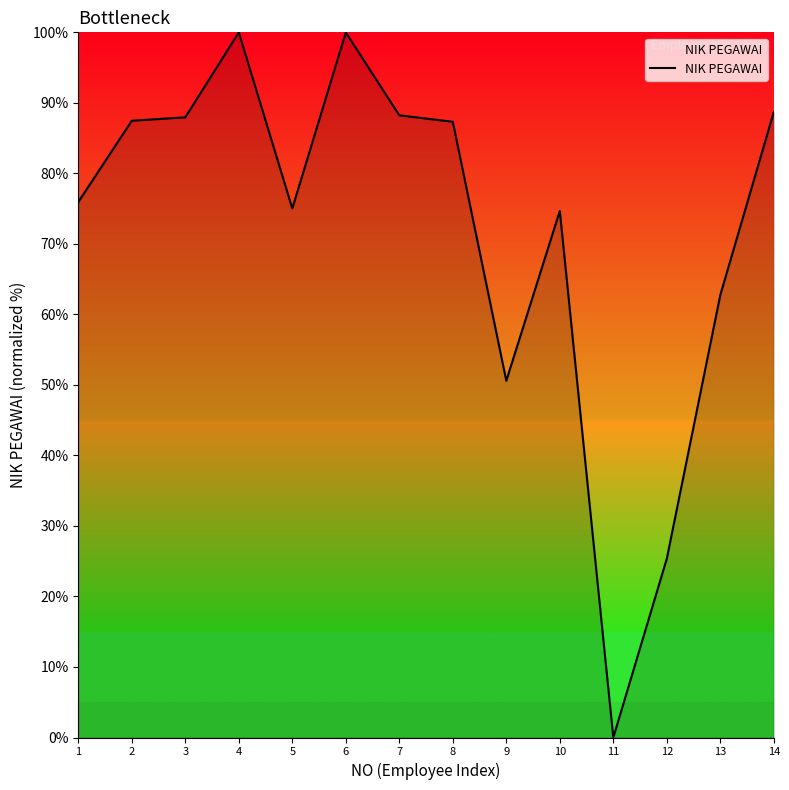

What is the difference between the values at 9 and 4?

49.4